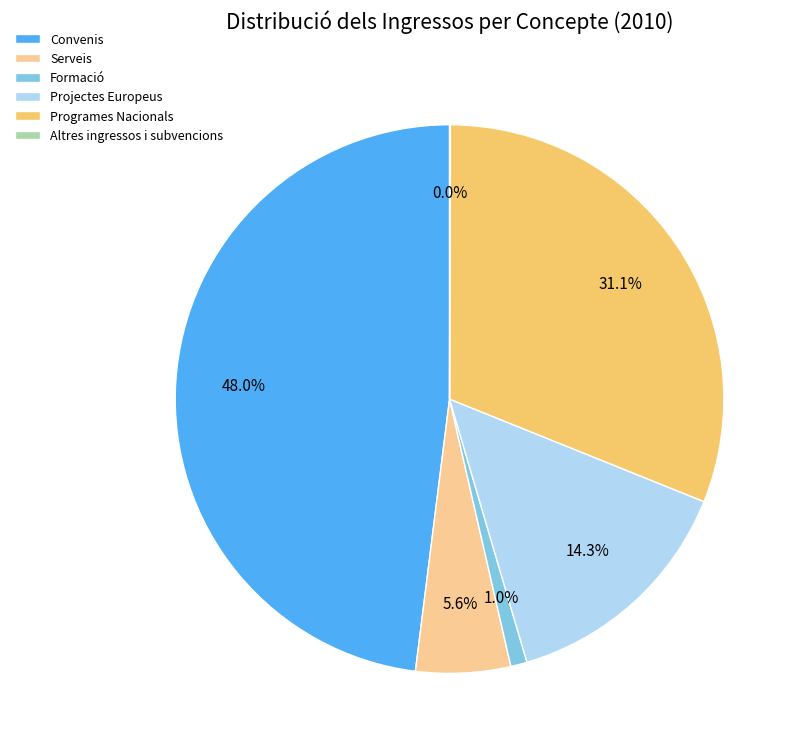

What is the total percentage of Formació and Convenis?

49.0%